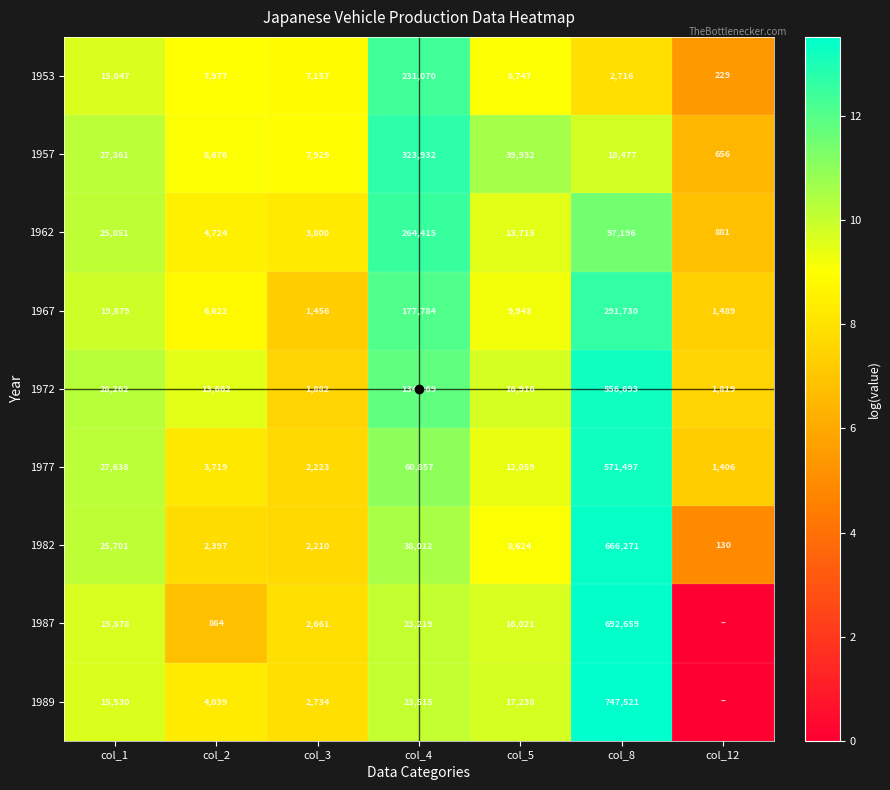

What is the sum of all 1972 values?

754203